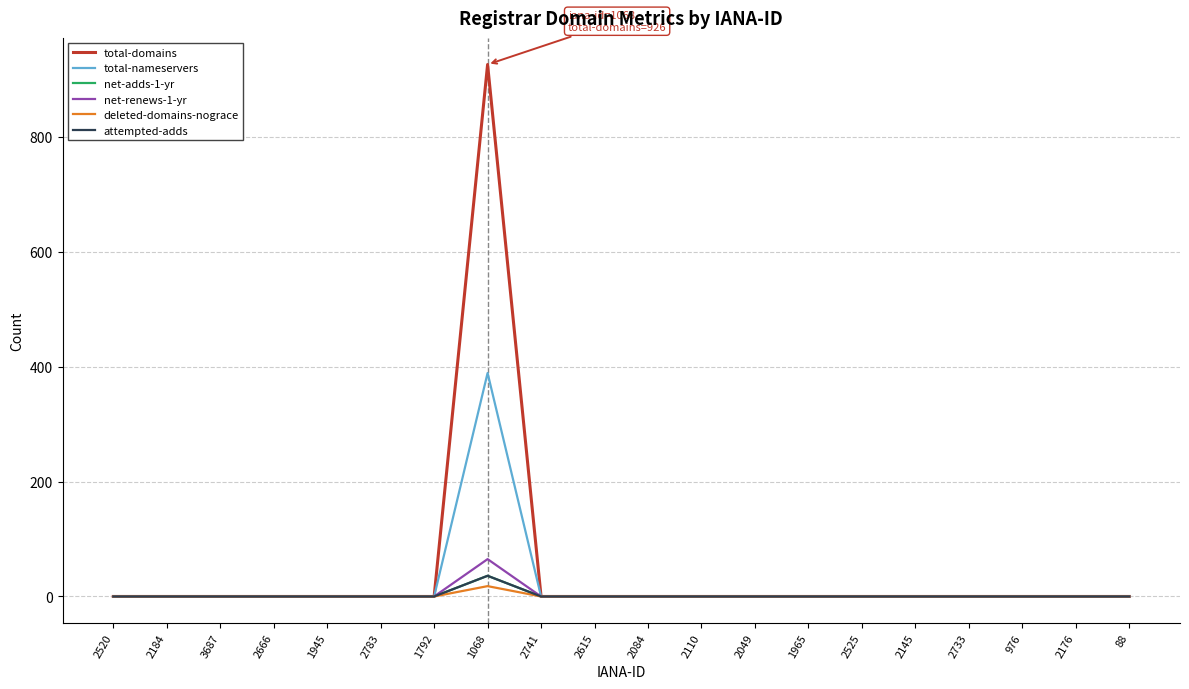

Between 2525 and 88, which series saw the biggest shift?

total-domains